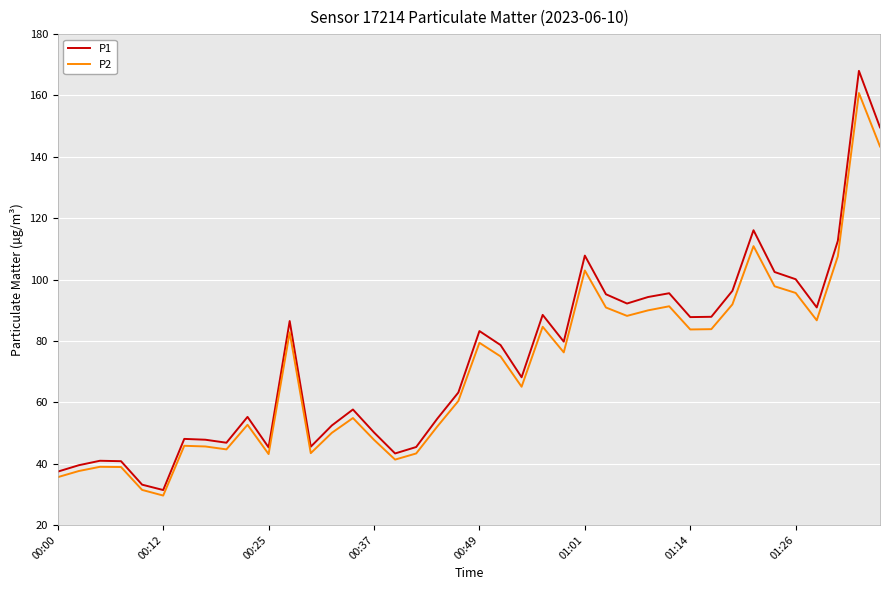

Rank the series by their average value, from lowest to highest.

P2, P1